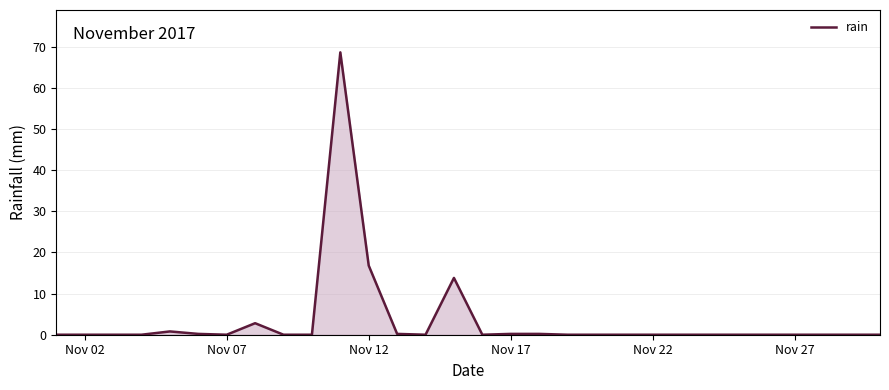

What is the maximum value shown in the chart?

68.6